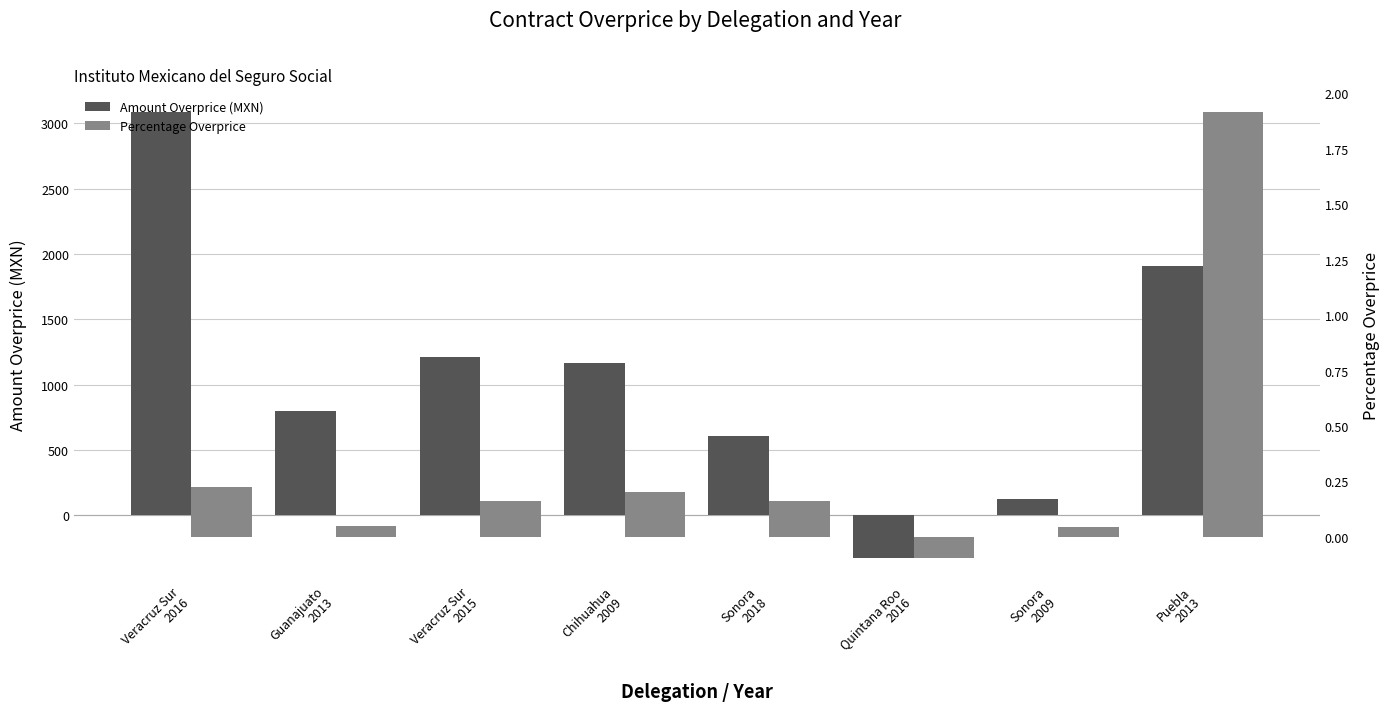

Which category has the lowest value in the Percentage Overprice series?

Quintana Roo
2016